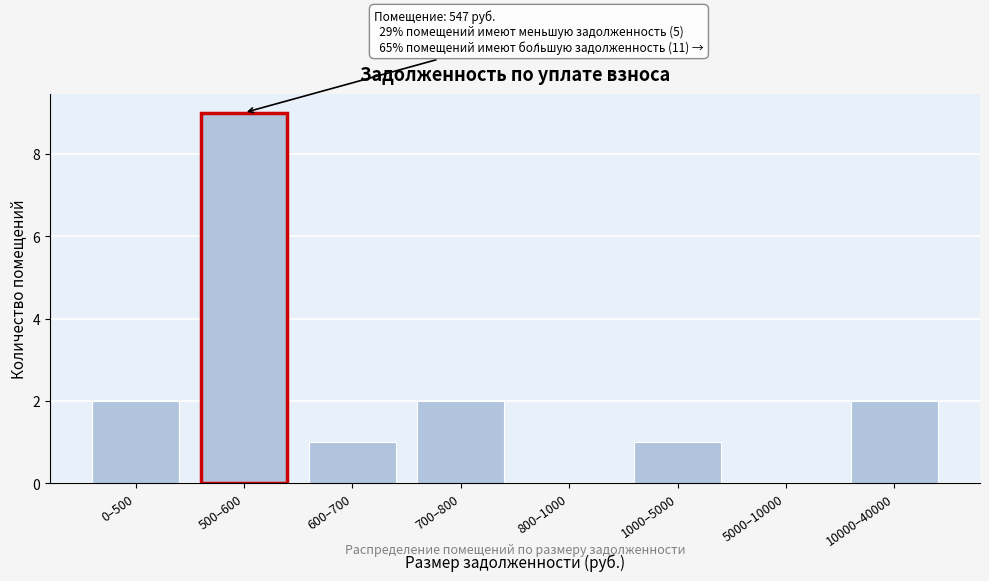

Reading left to right, extract all data points from this chart.

0–500=2	500–600=9	600–700=1	700–800=2	800–1000=0	1000–5000=1	5000–10000=0	10000–40000=2